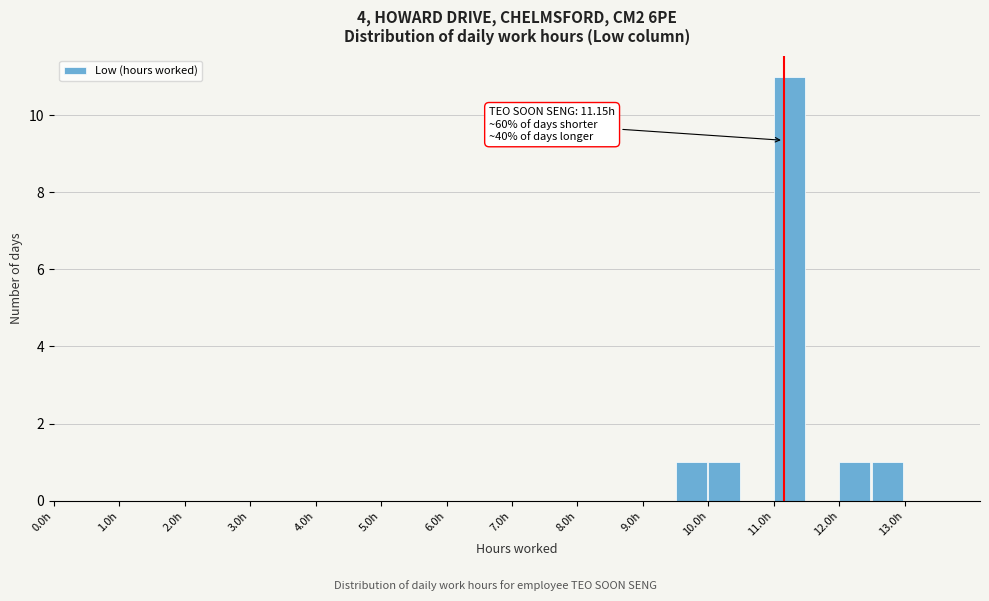

Over which range of the x-axis is the bar tallest?

11.0 to 11.5